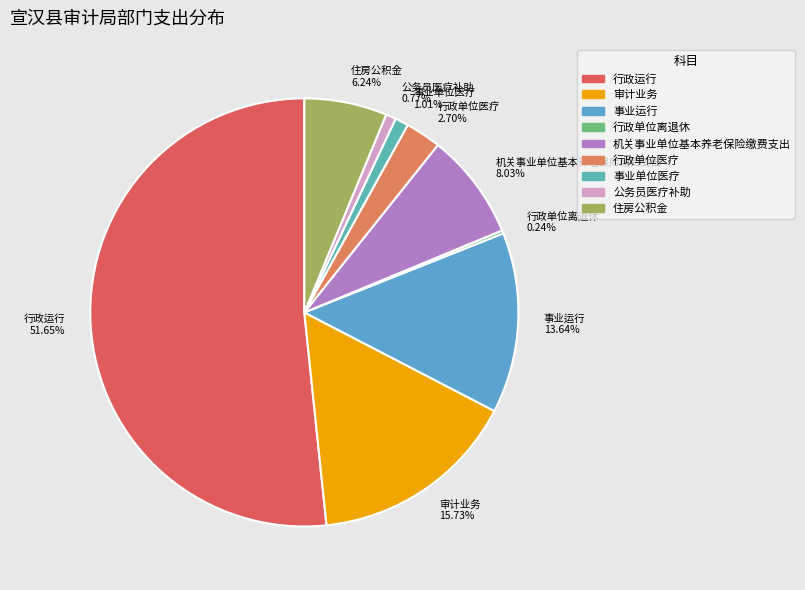

Is there any slice that represents more than half of the pie?

Yes